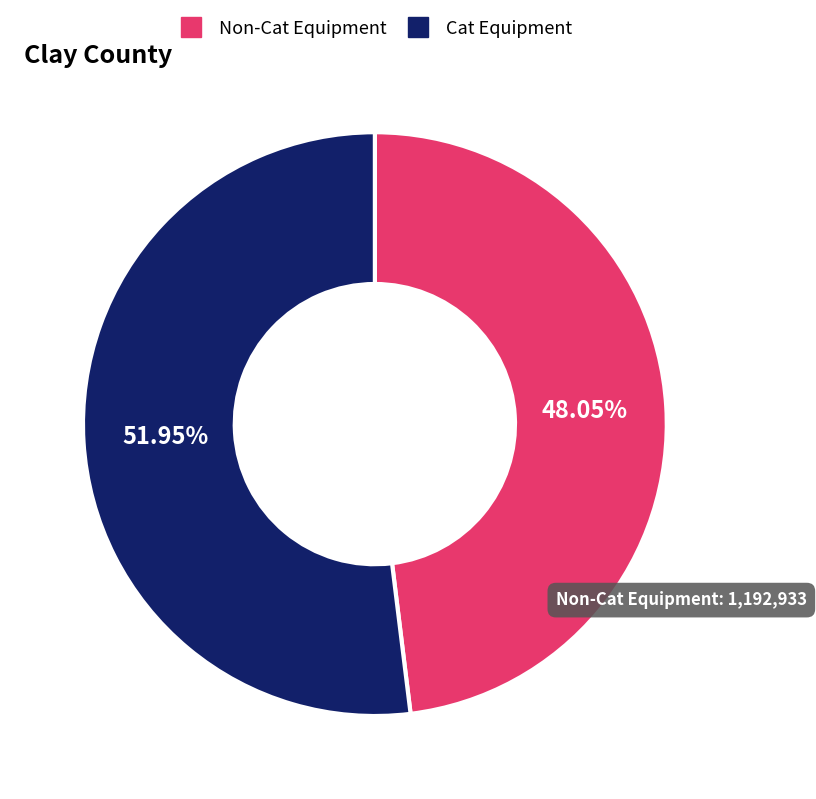

Is there any slice that represents more than half of the pie?

Yes